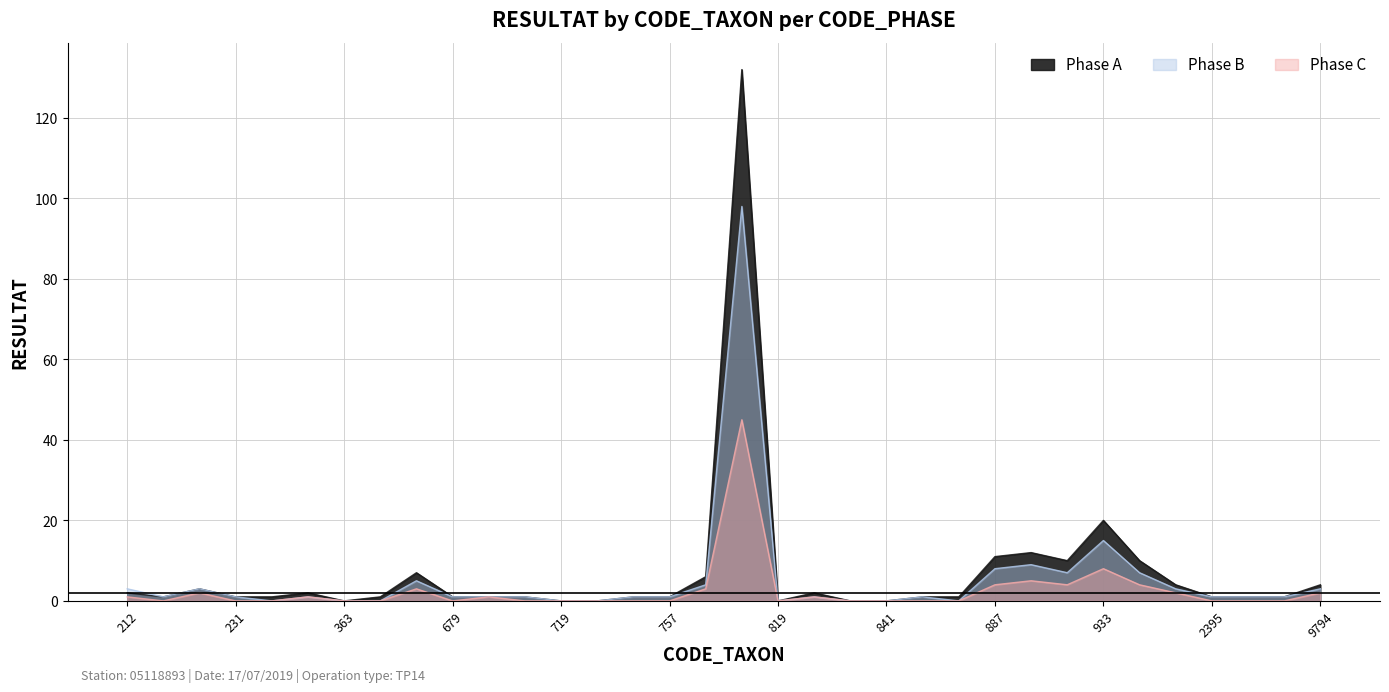

What is the difference between the highest and lowest values at 2395?

1